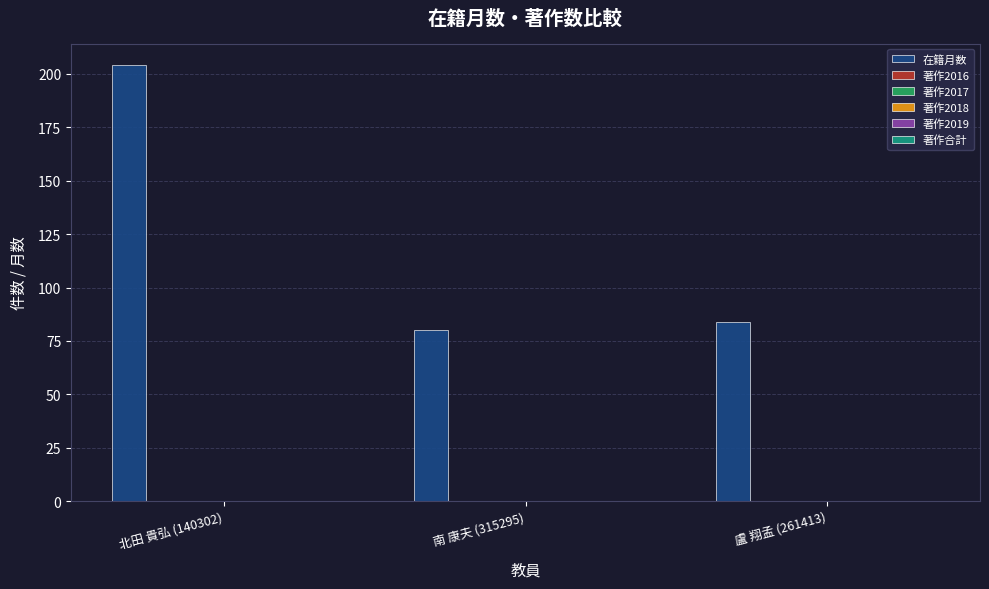

What is the value of the 3rd bar from the left?

84